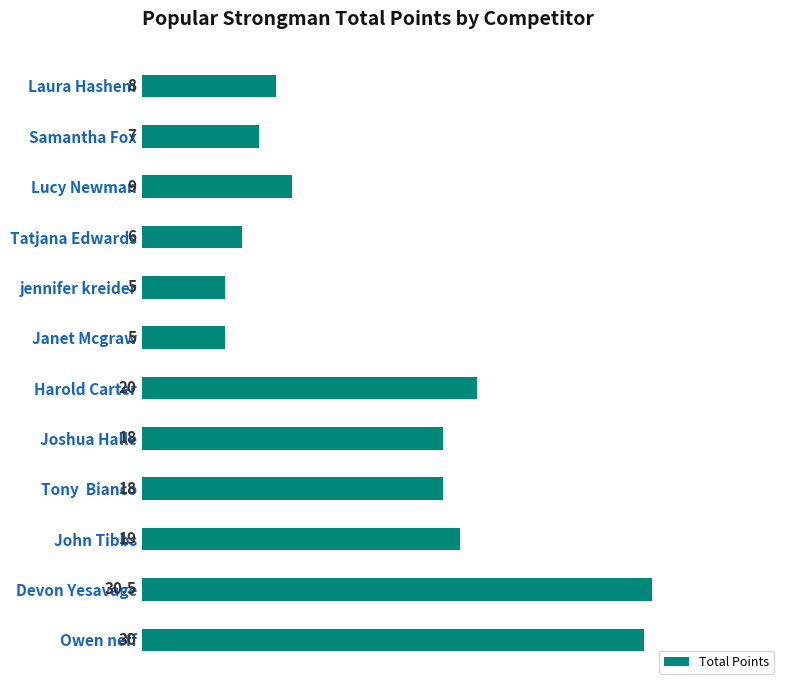

True or false: the data shows 7.0 at Samantha Fox.

True